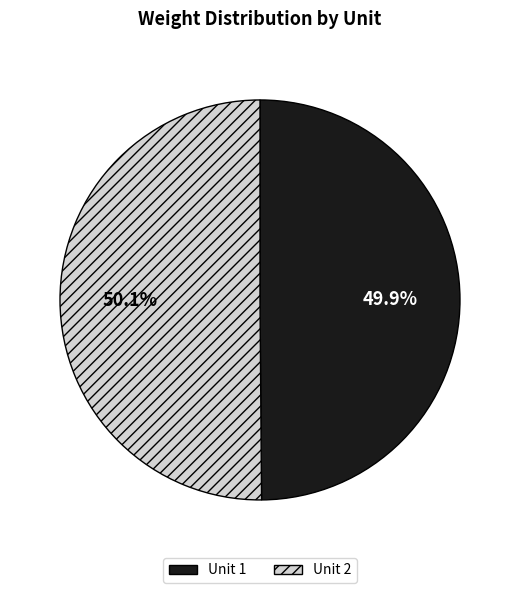

Is there a majority slice in this chart?

Yes